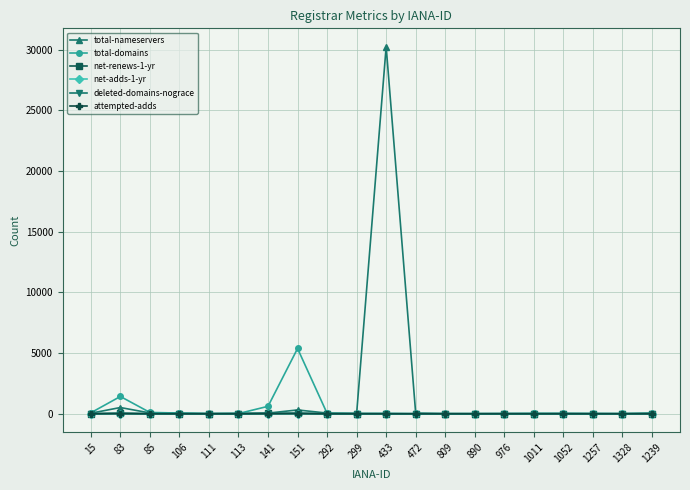

At which category is the sum across all series the highest?

433